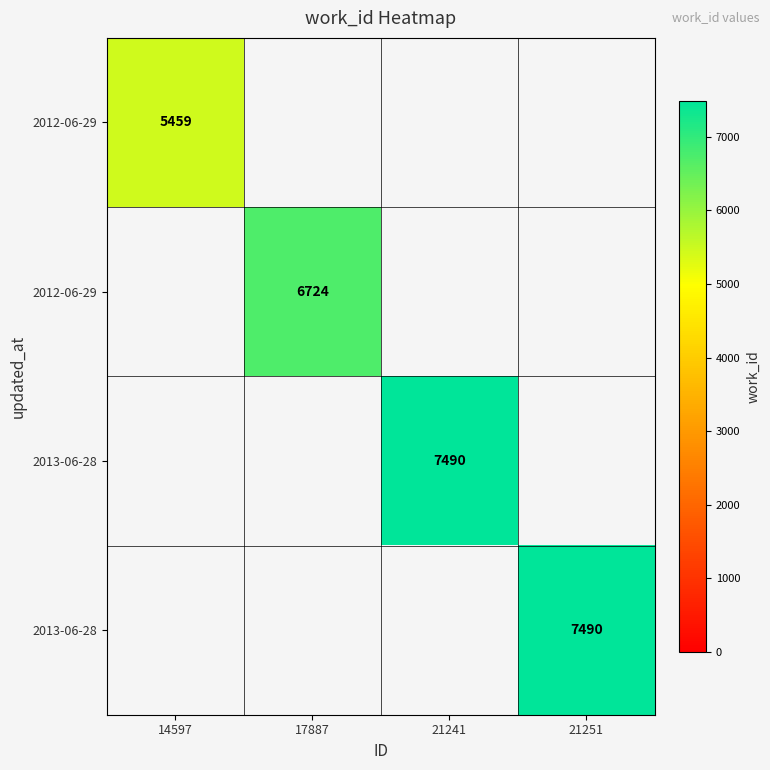

What is the minimum value shown in the chart?

5459.0